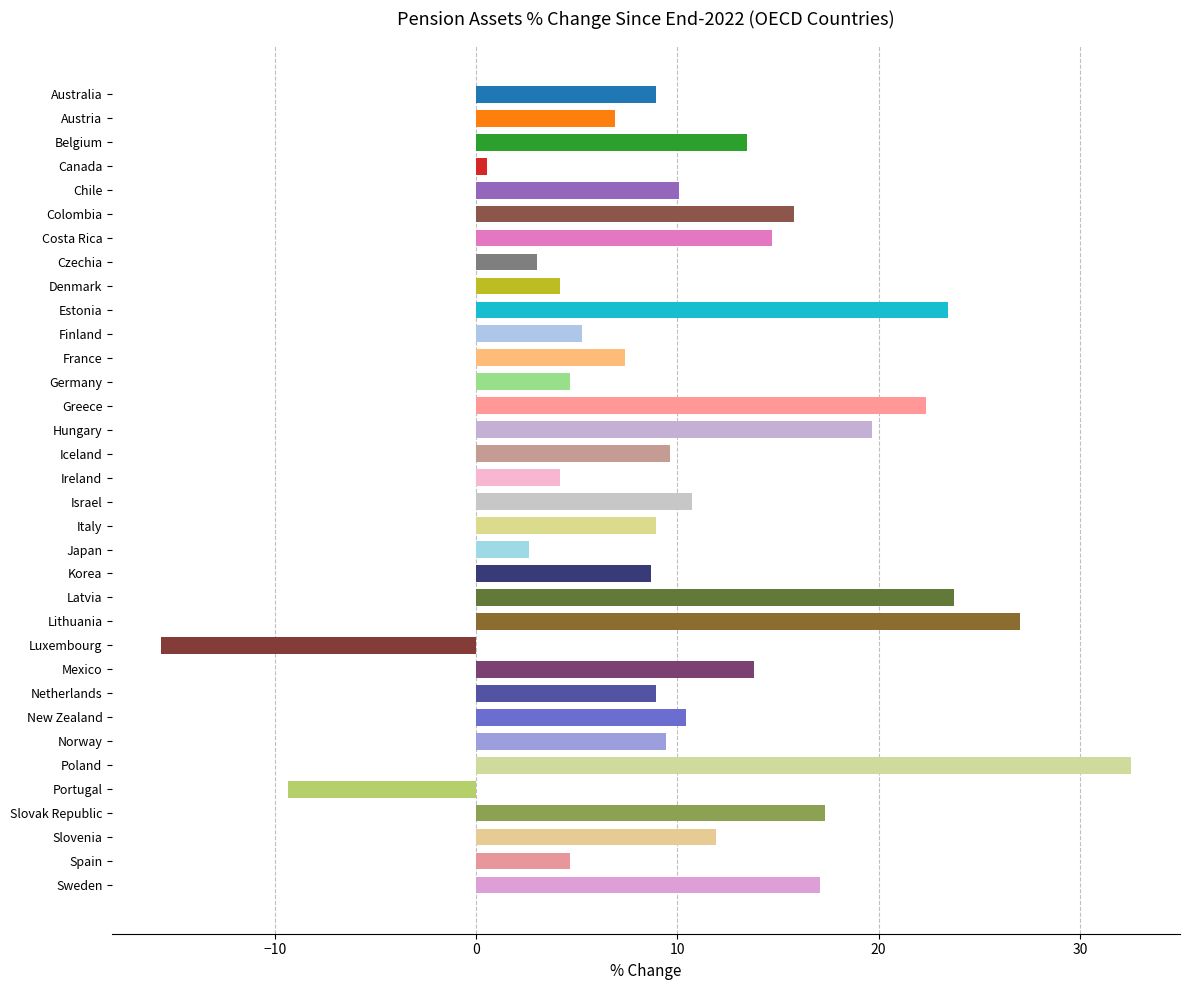

How many bars are there in total?

34